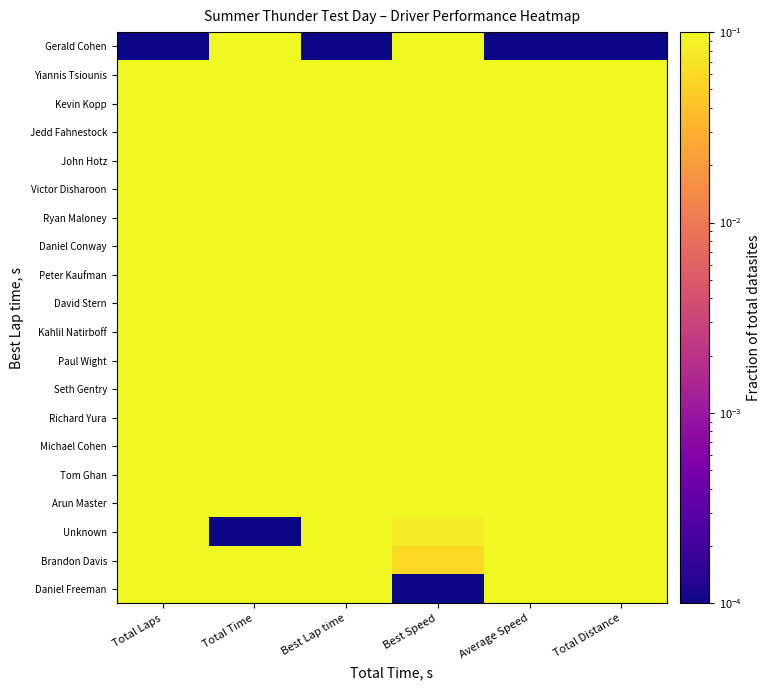

Reading left to right, transcribe all the data shown in this chart.

Gerald Cohen: Total Laps=0.0	Total Time=1.0	Best Lap time=0.0	Best Speed=1.0	Average Speed=0.0	Total Distance=0.0
Yiannis Tsiounis: Total Laps=1.0	Total Time=0.3	Best Lap time=0.2	Best Speed=0.8	Average Speed=1.0	Total Distance=1.0
Kevin Kopp: Total Laps=1.0	Total Time=1.0	Best Lap time=0.2	Best Speed=0.8	Average Speed=0.7	Total Distance=1.0
Jedd Fahnestock: Total Laps=1.0	Total Time=0.4	Best Lap time=0.2	Best Speed=0.8	Average Speed=1.0	Total Distance=1.0
John Hotz: Total Laps=1.0	Total Time=0.6	Best Lap time=0.2	Best Speed=0.8	Average Speed=0.9	Total Distance=1.0
Victor Disharoon: Total Laps=1.0	Total Time=0.6	Best Lap time=0.2	Best Speed=0.7	Average Speed=0.9	Total Distance=1.0
Ryan Maloney: Total Laps=1.0	Total Time=0.5	Best Lap time=0.3	Best Speed=0.7	Average Speed=0.9	Total Distance=1.0
Daniel Conway: Total Laps=1.0	Total Time=0.4	Best Lap time=0.3	Best Speed=0.6	Average Speed=0.9	Total Distance=1.0
Peter Kaufman: Total Laps=1.0	Total Time=0.6	Best Lap time=0.4	Best Speed=0.6	Average Speed=0.9	Total Distance=1.0
David Stern: Total Laps=1.0	Total Time=0.6	Best Lap time=0.4	Best Speed=0.6	Average Speed=0.9	Total Distance=1.0
Kahlil Natirboff: Total Laps=1.0	Total Time=0.6	Best Lap time=0.4	Best Speed=0.6	Average Speed=0.9	Total Distance=1.0
Paul Wight: Total Laps=1.0	Total Time=0.8	Best Lap time=0.5	Best Speed=0.5	Average Speed=0.8	Total Distance=1.0
Seth Gentry: Total Laps=1.0	Total Time=0.7	Best Lap time=0.5	Best Speed=0.5	Average Speed=0.9	Total Distance=1.0
Richard Yura: Total Laps=1.0	Total Time=0.7	Best Lap time=0.5	Best Speed=0.5	Average Speed=0.9	Total Distance=1.0
Michael Cohen: Total Laps=1.0	Total Time=0.8	Best Lap time=0.6	Best Speed=0.4	Average Speed=0.8	Total Distance=1.0
Tom Ghan: Total Laps=1.0	Total Time=1.0	Best Lap time=0.7	Best Speed=0.2	Average Speed=0.7	Total Distance=1.0
Arun Master: Total Laps=1.0	Total Time=0.8	Best Lap time=0.9	Best Speed=0.1	Average Speed=0.8	Total Distance=1.0
Unknown: Total Laps=0.5	Total Time=0.0	Best Lap time=0.9	Best Speed=0.1	Average Speed=0.7	Total Distance=0.5
Brandon Davis: Total Laps=1.0	Total Time=1.0	Best Lap time=0.9	Best Speed=0.1	Average Speed=0.7	Total Distance=1.0
Daniel Freeman: Total Laps=1.0	Total Time=1.0	Best Lap time=1.0	Best Speed=0.0	Average Speed=0.7	Total Distance=1.0